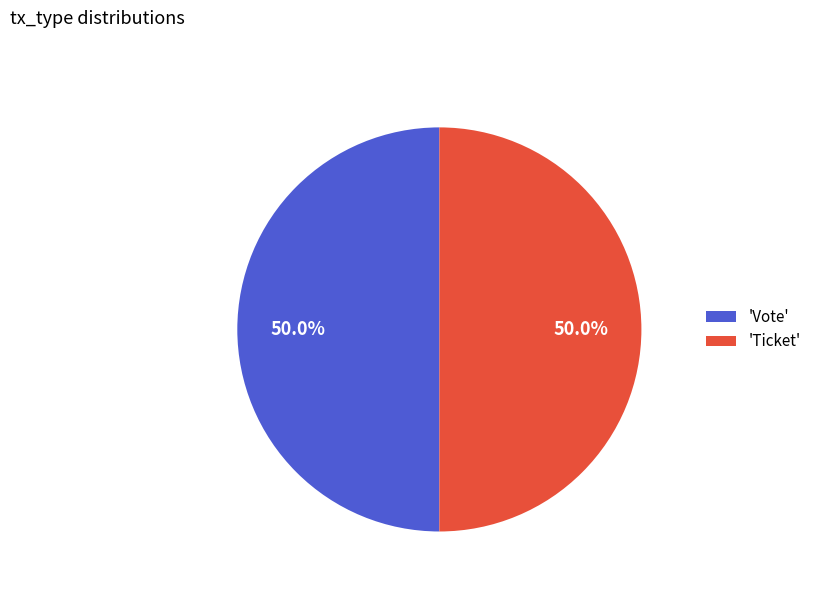

How much of the chart is everything except 'Vote'?

50.0%